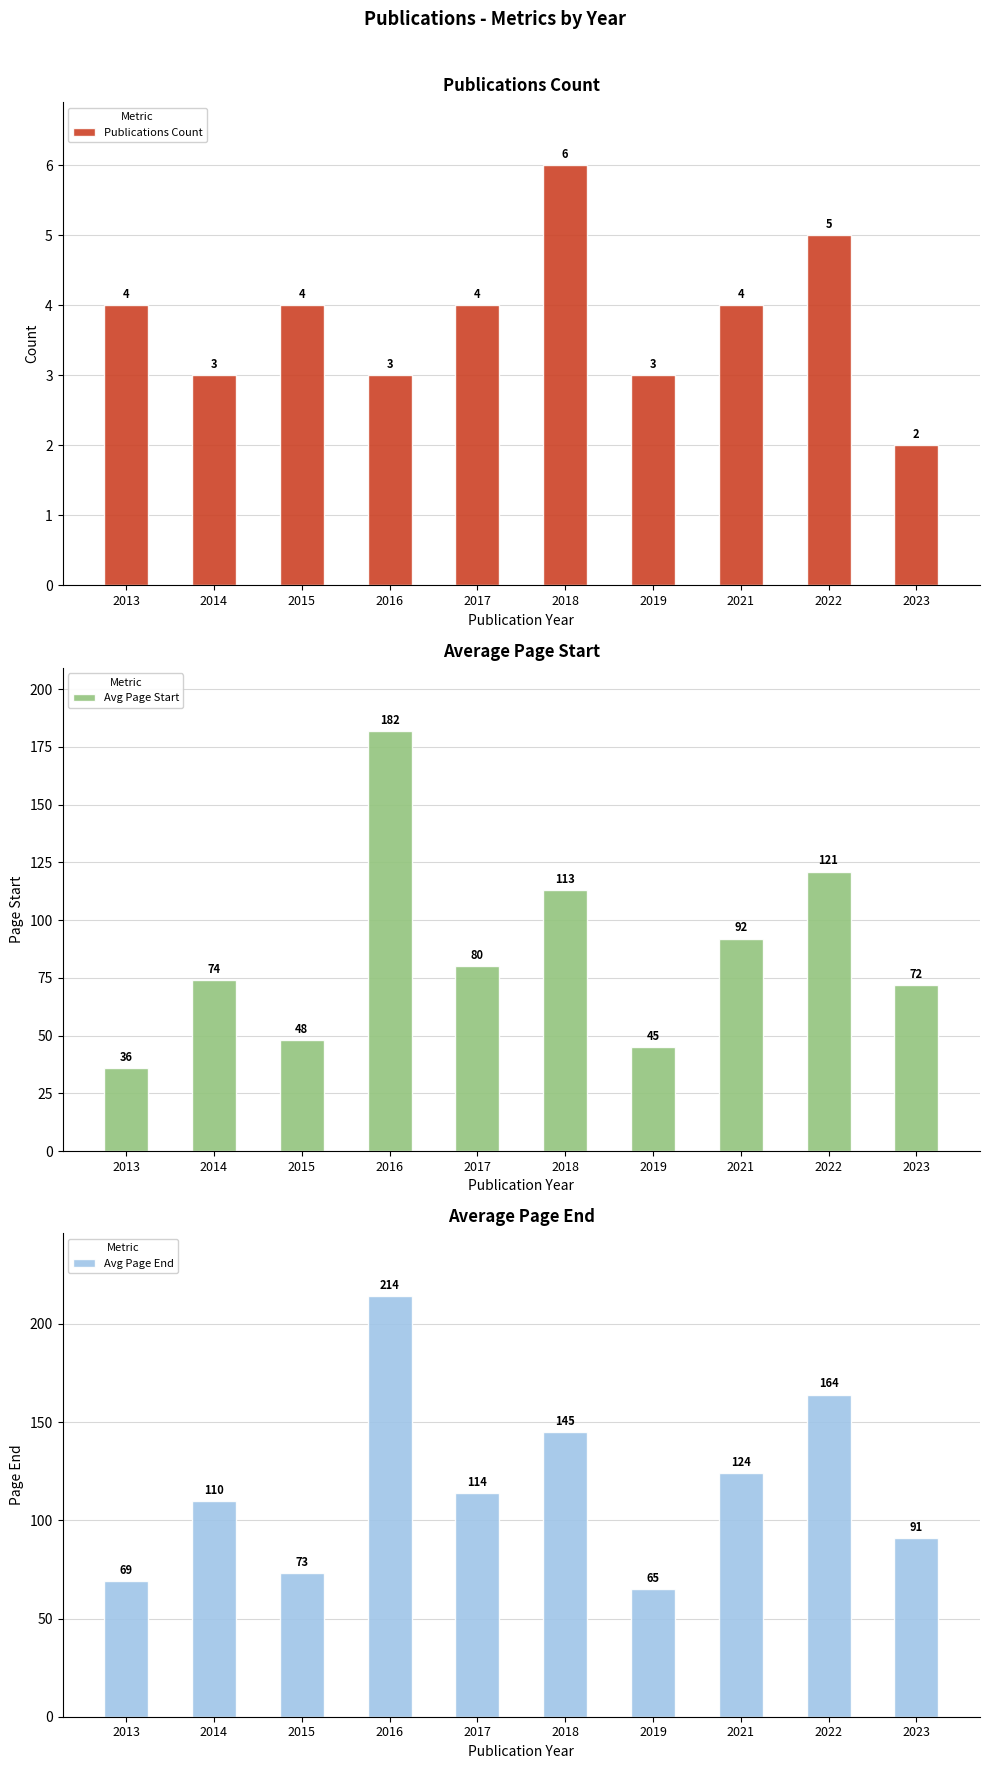

How many bars are there in total?

30